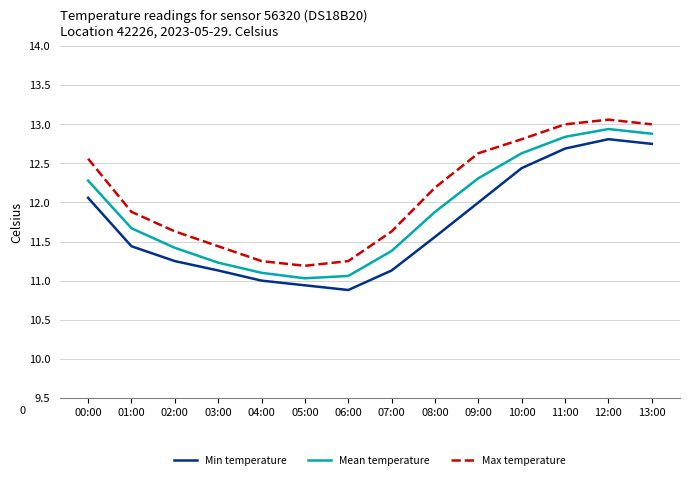

Rank the series at 09:00 from lowest to highest value.

Min temperature, Mean temperature, Max temperature